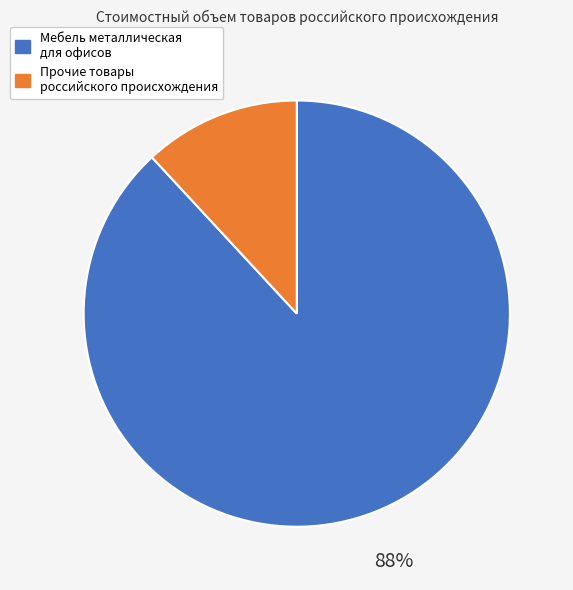

To the nearest percent, what is the combined percentage of Прочие товары российского происхождения and Мебель металлическая для офисов?

100%